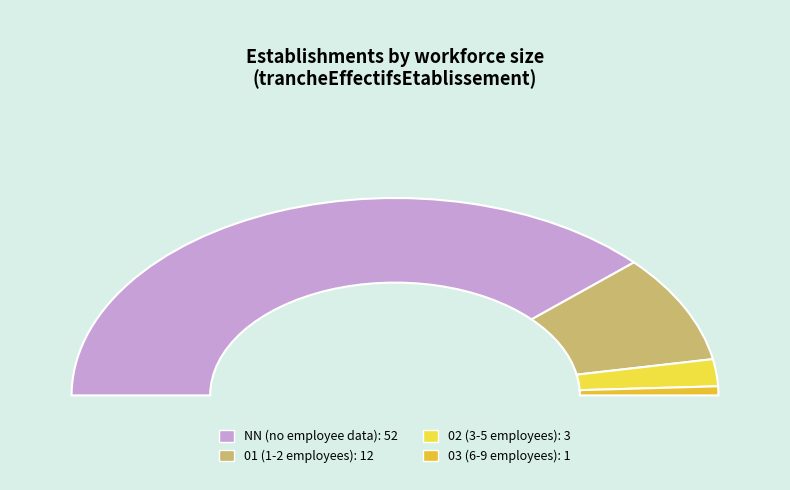

What is the smallest slice in the pie chart?

03